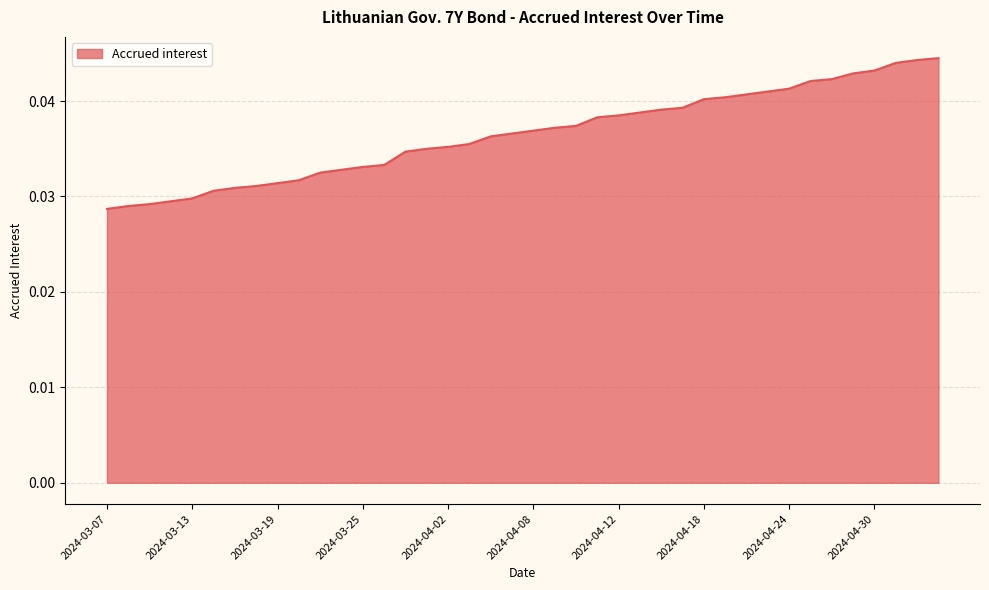

How many values are between 0 and 1?

40